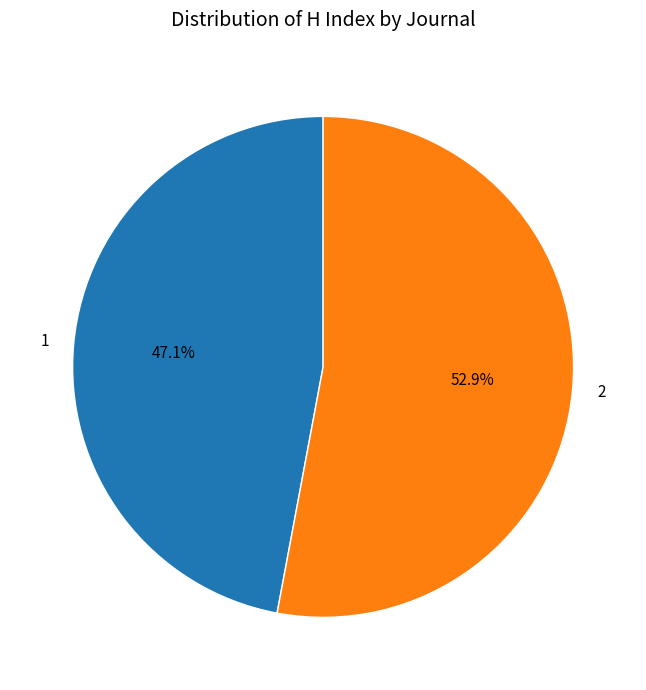

Rank the categories by value from highest to lowest.

2, 1